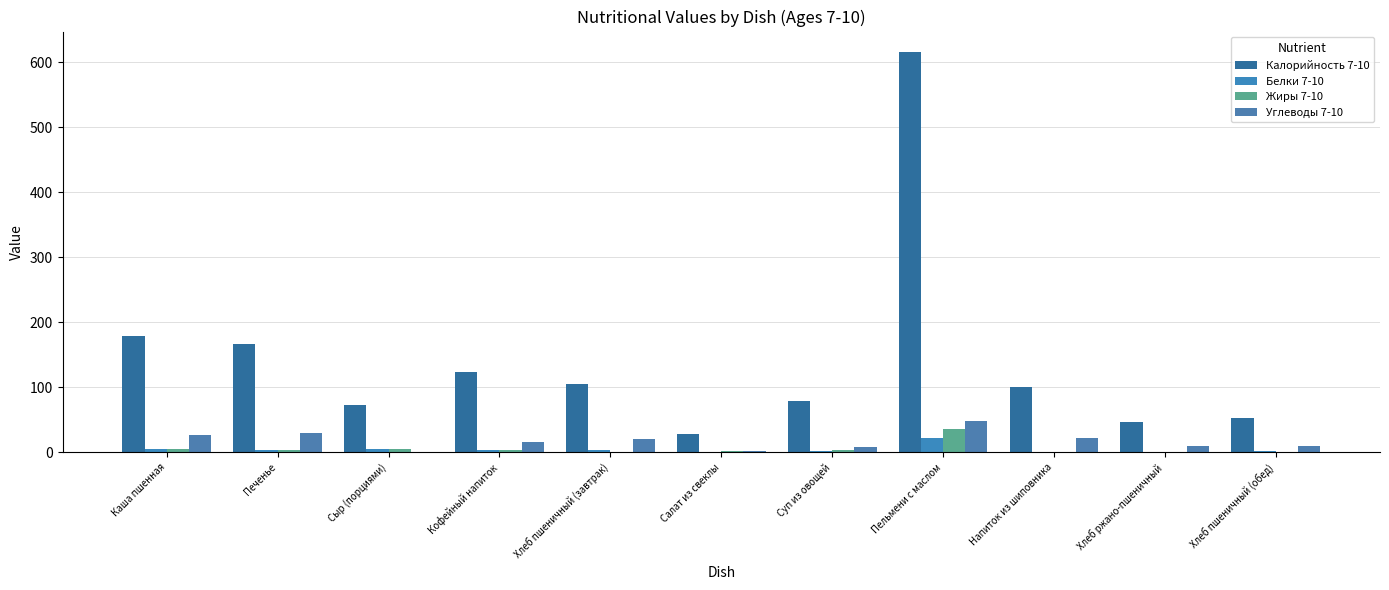

Are the bars horizontal?

No